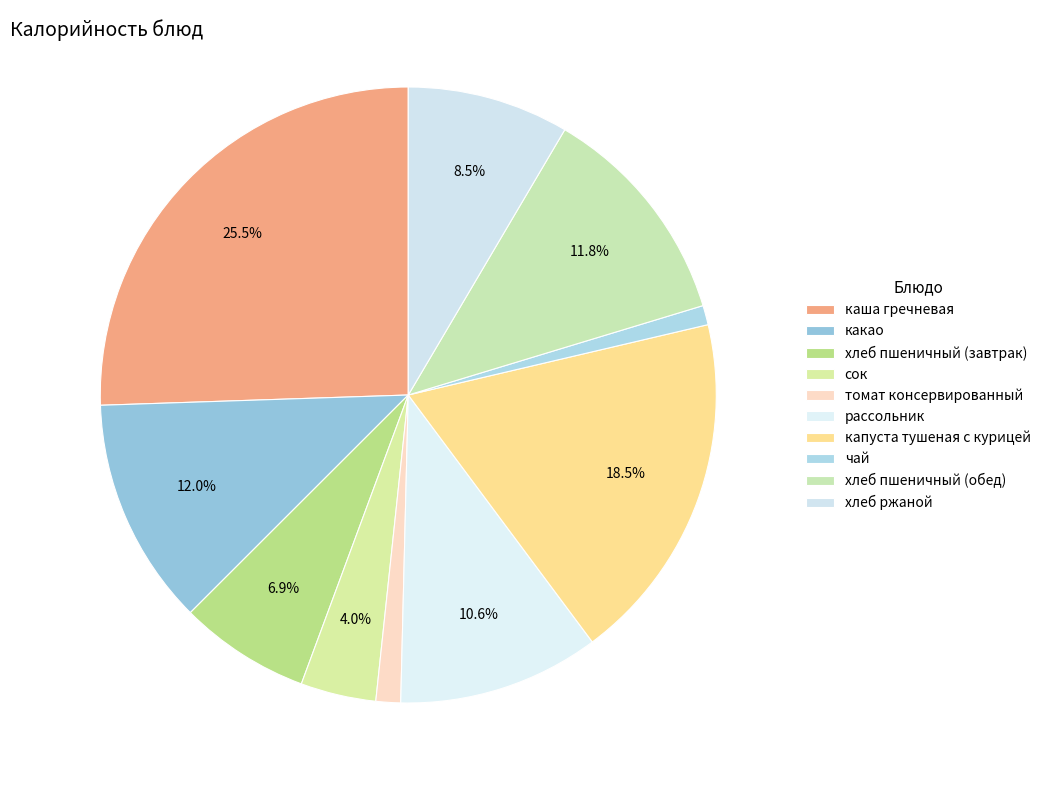

How many segments does this pie chart have?

10